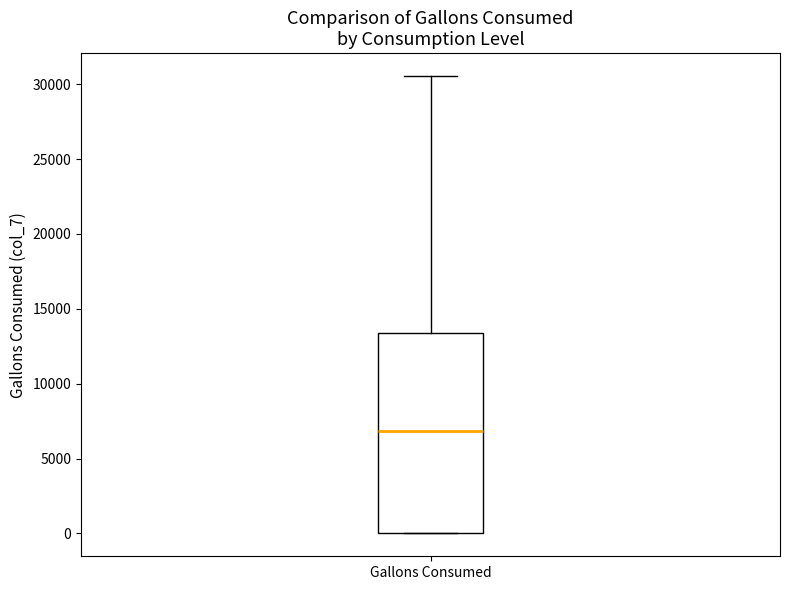

Where does the median line of the box for Gallons Consumed sit on the y-axis? The values are not printed on the chart, so give them approximately, as read against the axis.

7000